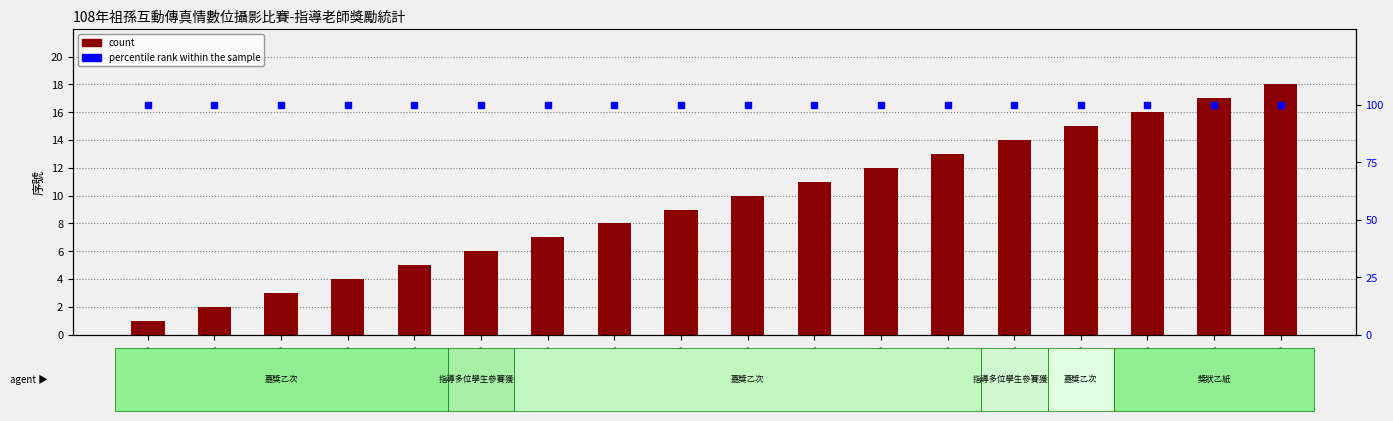

List the labels in order of percentile rank within the sample value, smallest first.

蒜頭國小, 南新國小, 新埤國小, 和睦國小, 梅北國小, 新港國小, 太保國小, 梅山國小, 月眉國小, 大同國小, 貴林國小, 新埤國小, 和興國小, 南靖國小, 大崙國小, 新港國小, 南新國小, 秀林國小